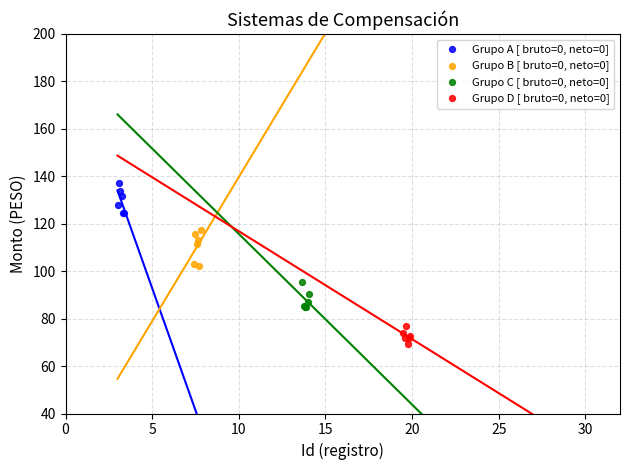

Which series contains the highest Y value?

Grupo A [ bruto=0, neto=0]